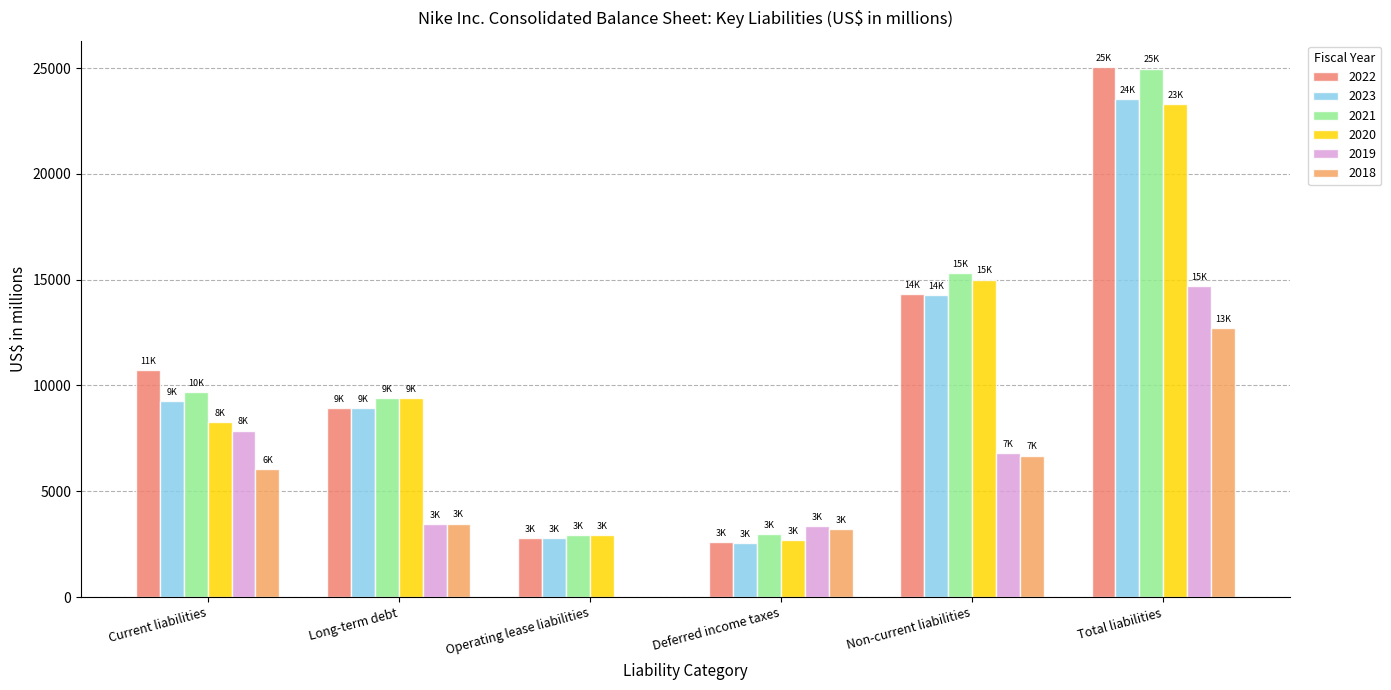

Read the 2021 value at Long-term debt, to the nearest 100.

9400